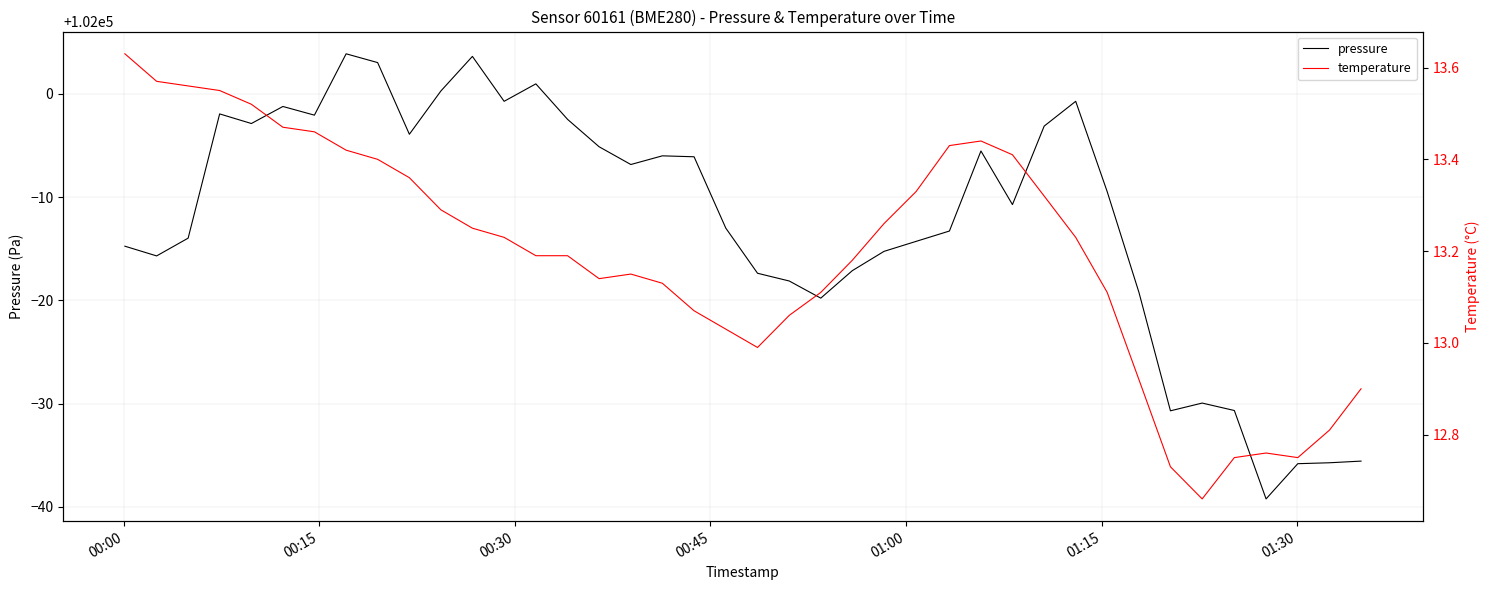

What is the average value of the pressure series?

101987.8